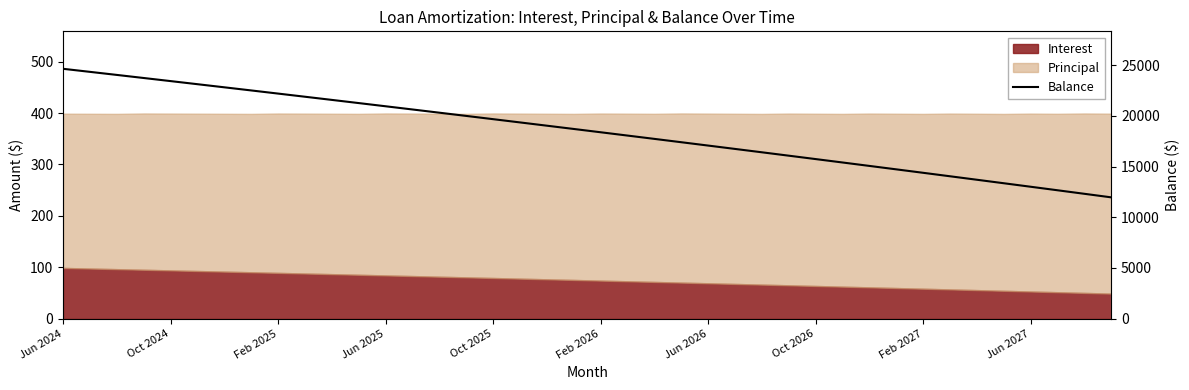

What is the difference between the second highest and second lowest values?

12023